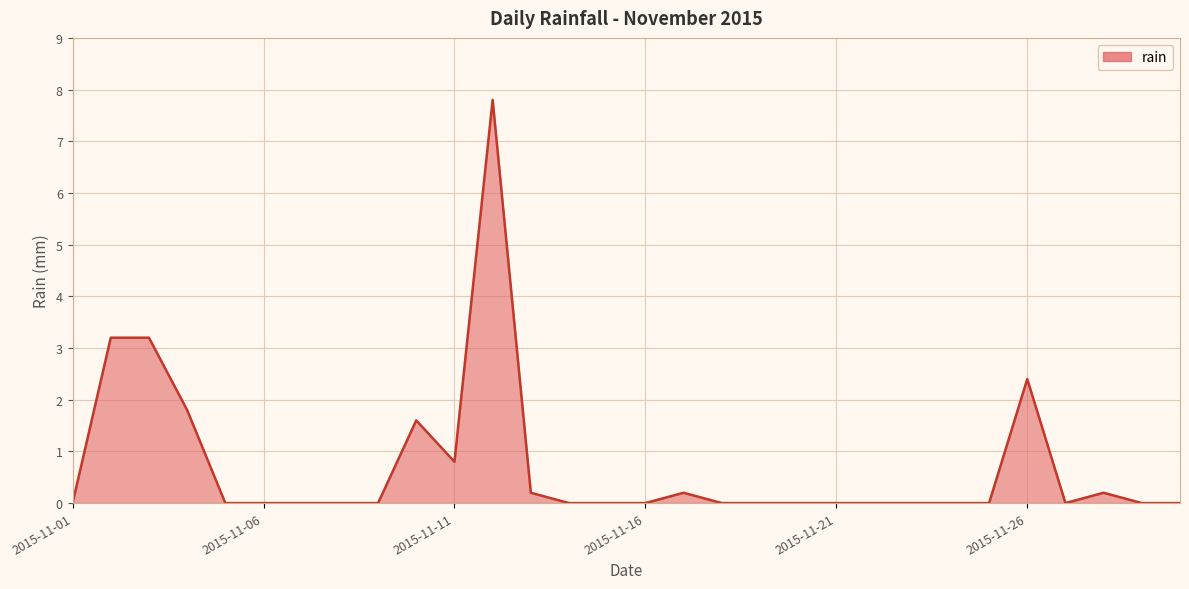

What is the greatest value displayed?

7.8